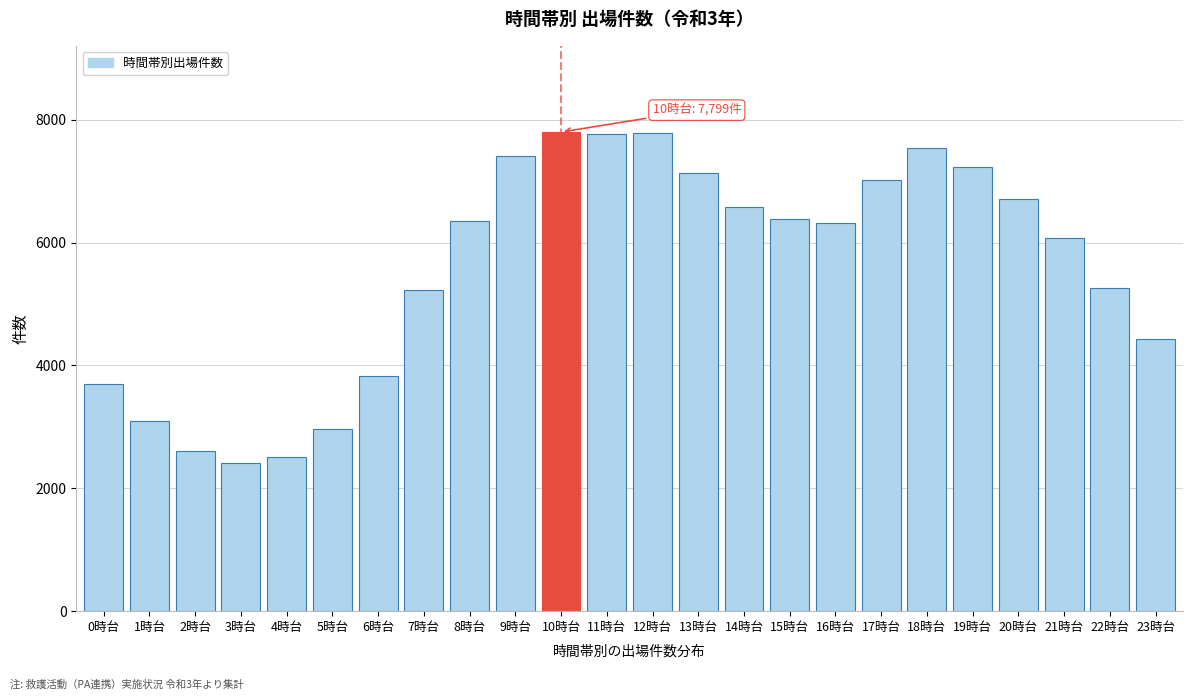

What is the average value?

5589